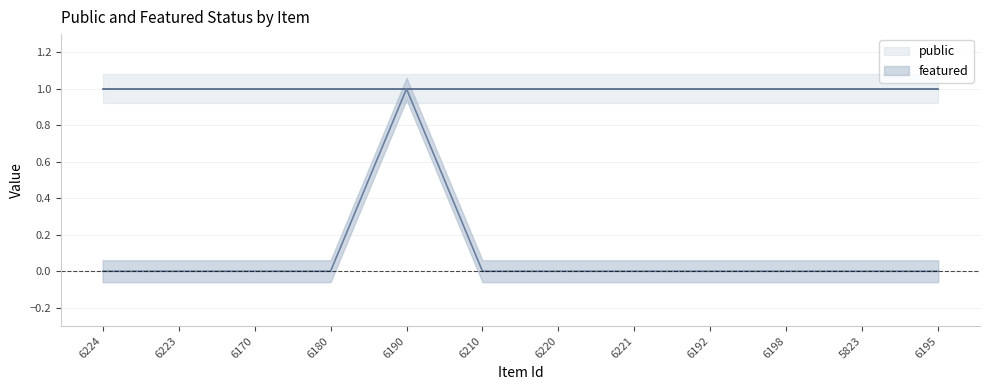

At which category does the chart reach its peak across all series?

6190